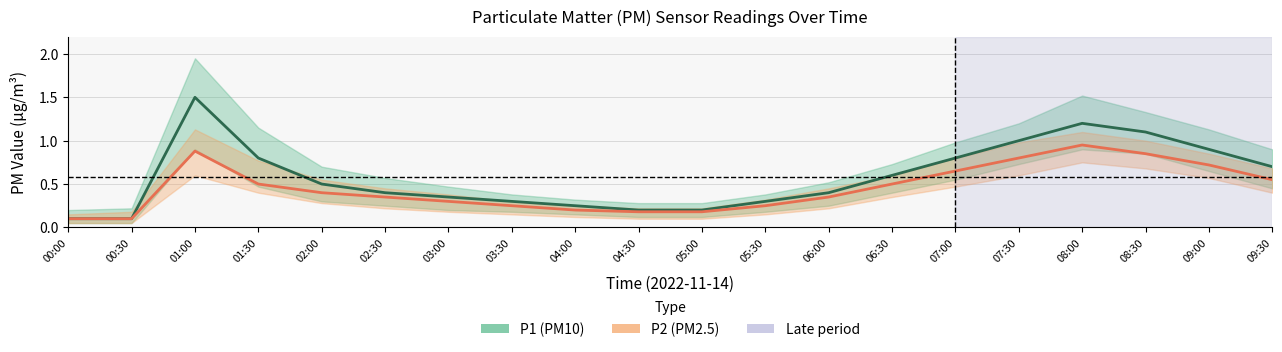

True or false: P1 (PM10) and P2 (PM2.5) intersect in this chart.

False